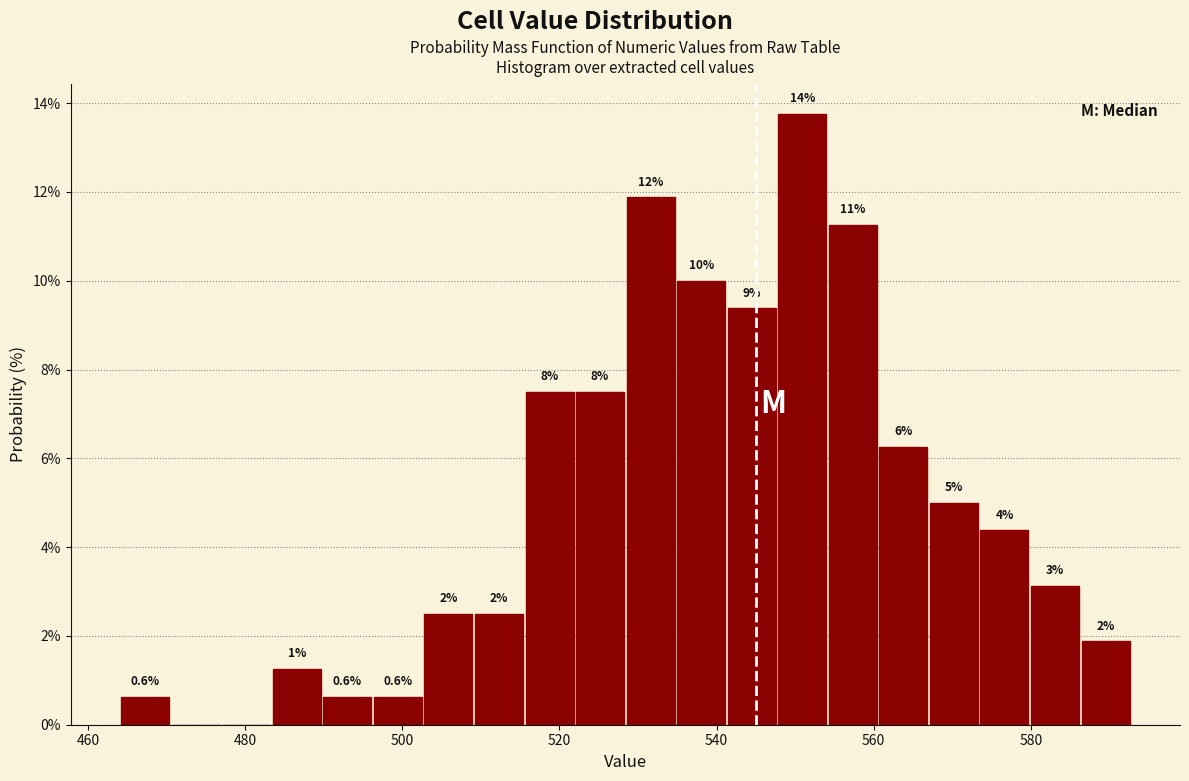

Around what value on the x-axis is the tallest bar? Give the approximate position of its centre, as read against the axis.

550